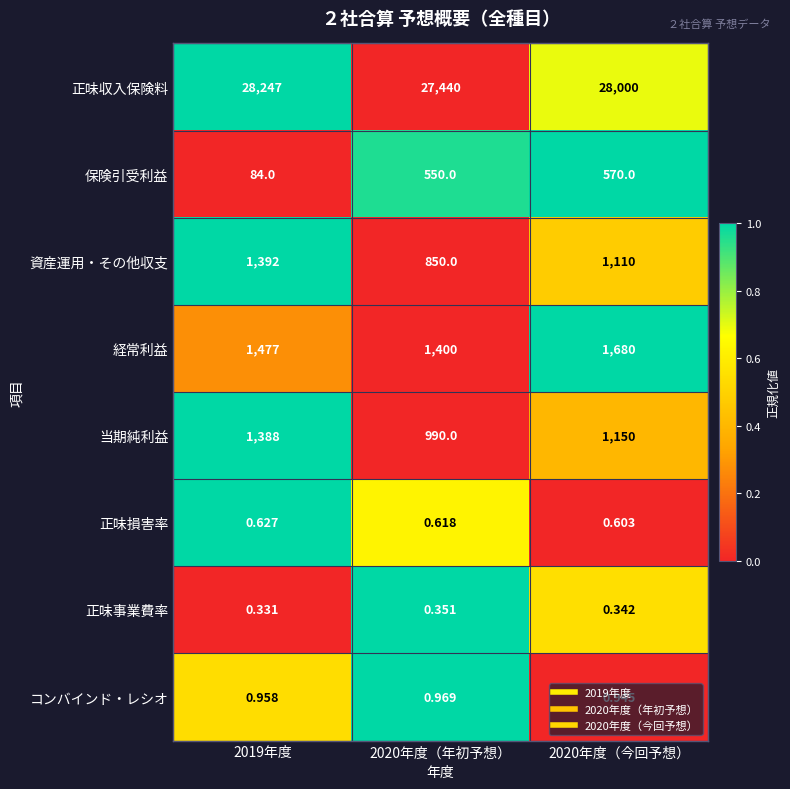

Which series has the largest total across all categories?

正味収入保険料